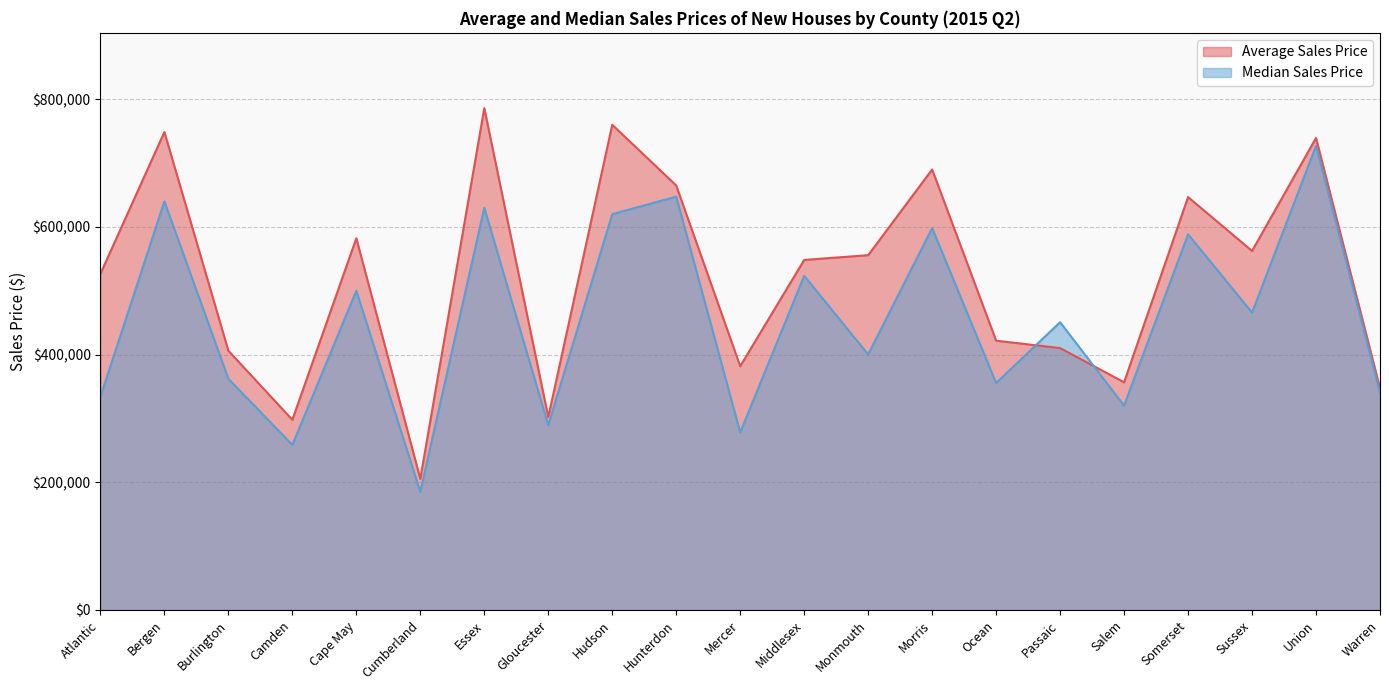

At which label does Average Sales Price first exceed 548313?

Bergen